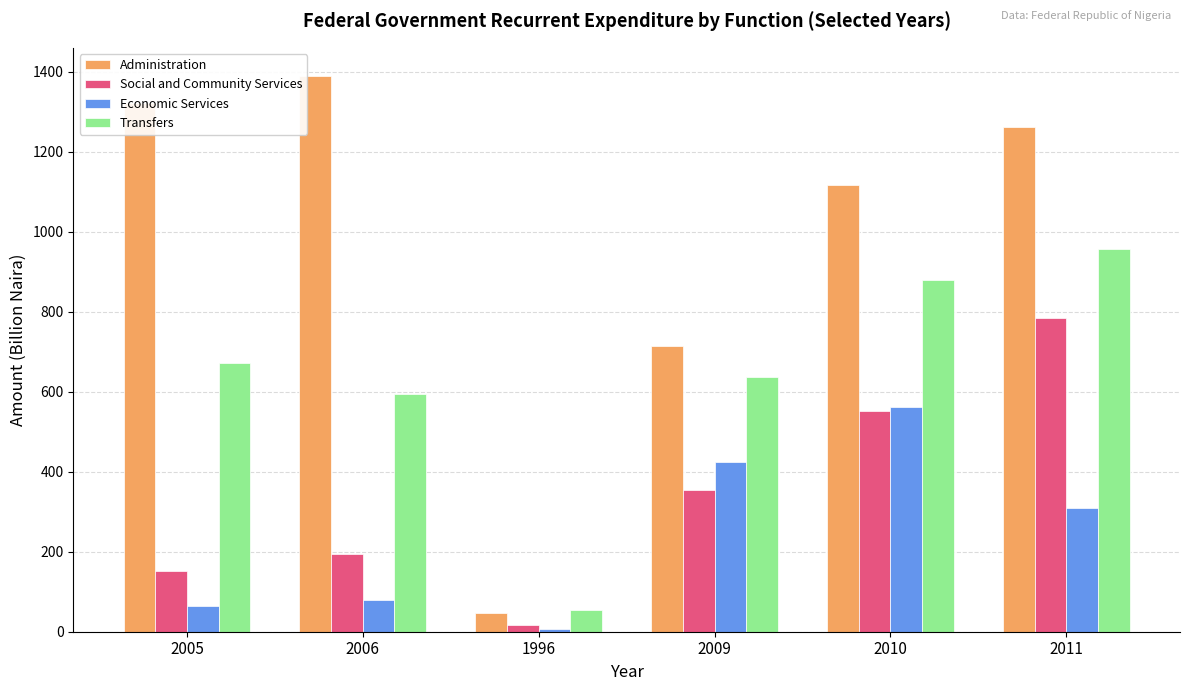

Are the bars grouped side by side (vs. stacked)?

Yes